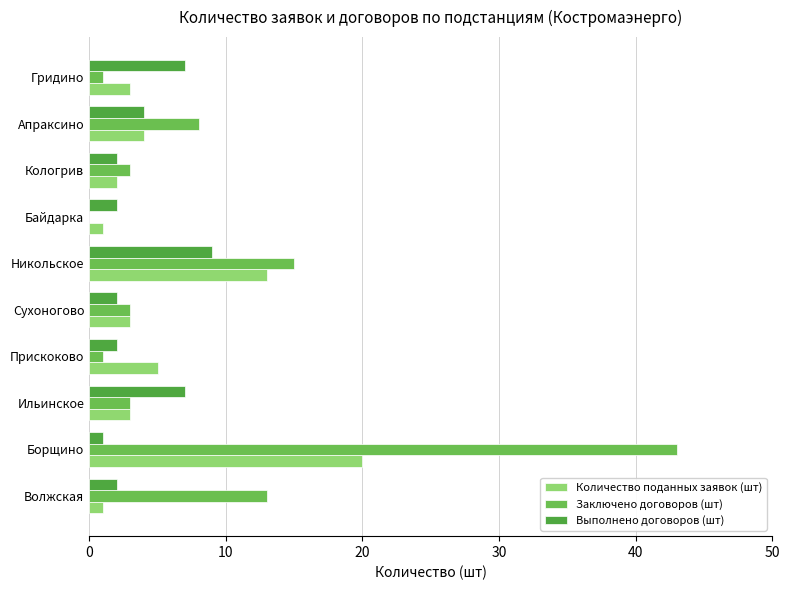

What is the difference between the maximum and second lowest values in the Количество поданных заявок (шт) series?

19